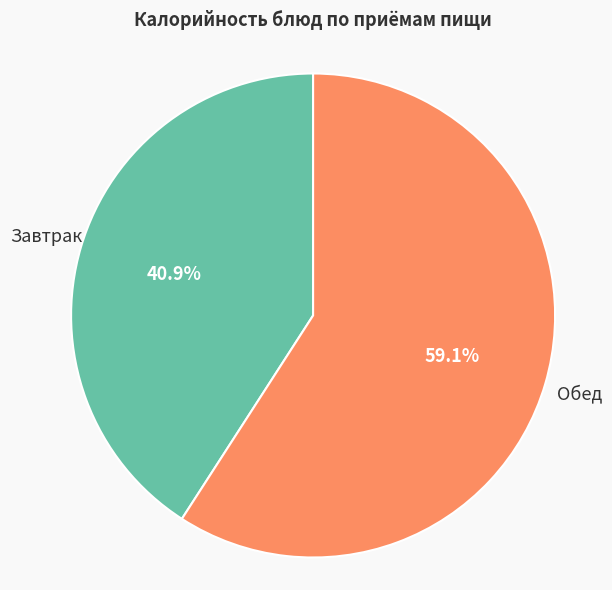

Does any single category account for the majority?

Yes